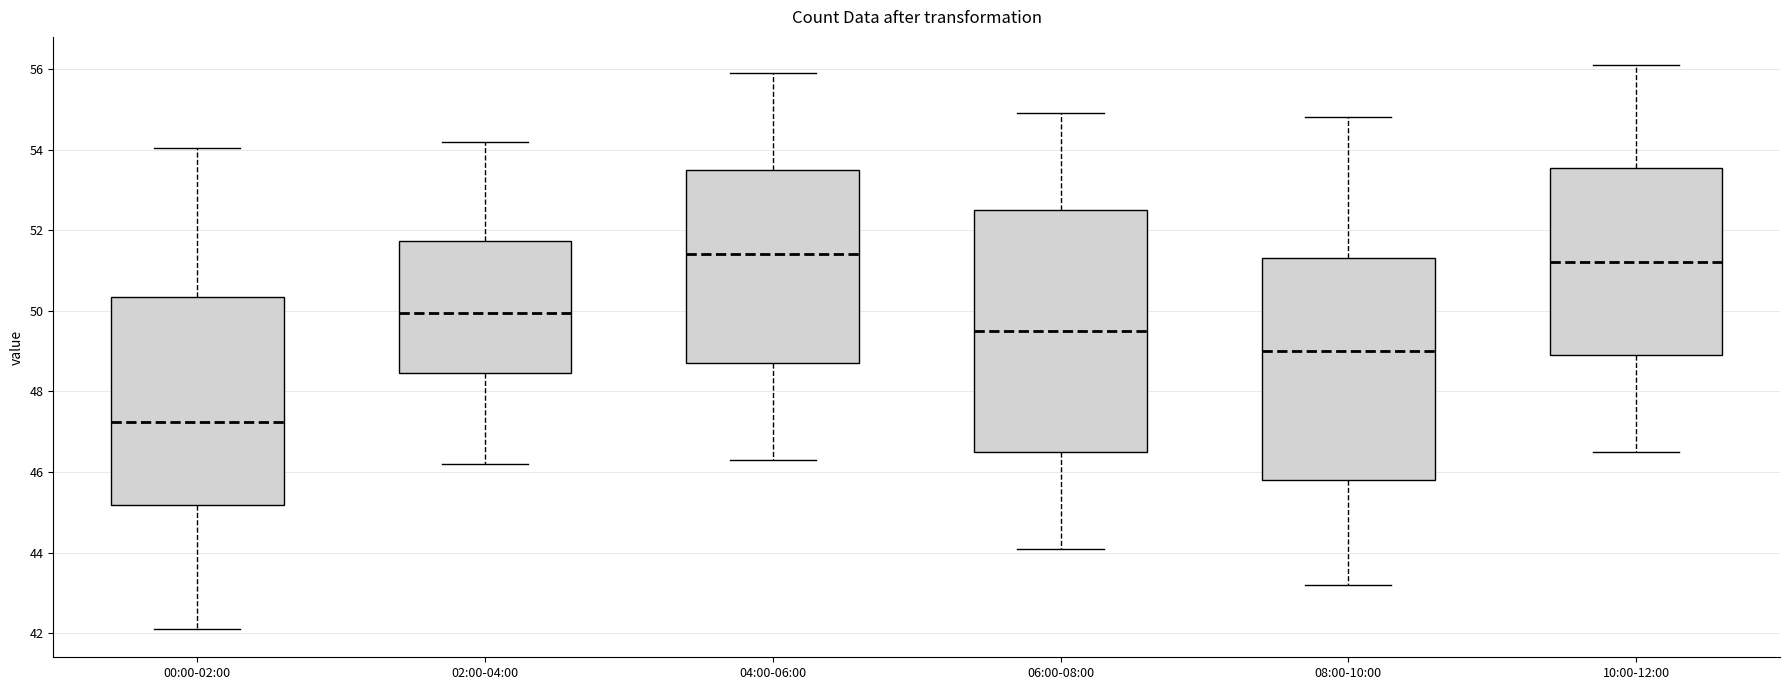

Reading left to right, read every box against the y-axis: the position of its median line, the range the box covers, and the ends of its whiskers. The values are not printed on the chart, so give them approximately, as read against the axis.

00:00-02:00: median 47.2, box 45.2 to 50.4, whiskers 42.2 to 54.0
02:00-04:00: median 50.0, box 48.4 to 51.8, whiskers 46.2 to 54.2
04:00-06:00: median 51.4, box 48.8 to 53.6, whiskers 46.4 to 56.0
06:00-08:00: median 49.6, box 46.6 to 52.6, whiskers 44.2 to 55.0
08:00-10:00: median 49.0, box 45.8 to 51.4, whiskers 43.2 to 54.8
10:00-12:00: median 51.2, box 49.0 to 53.6, whiskers 46.6 to 56.2